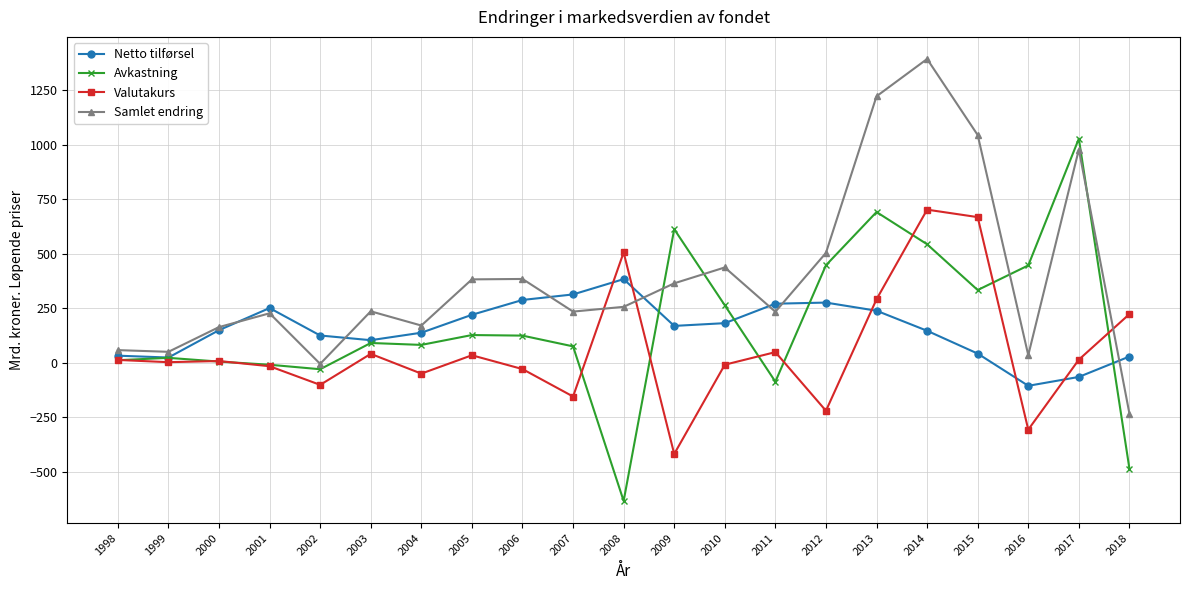

What is the spread (max minus min) of values at 2010?

445.9